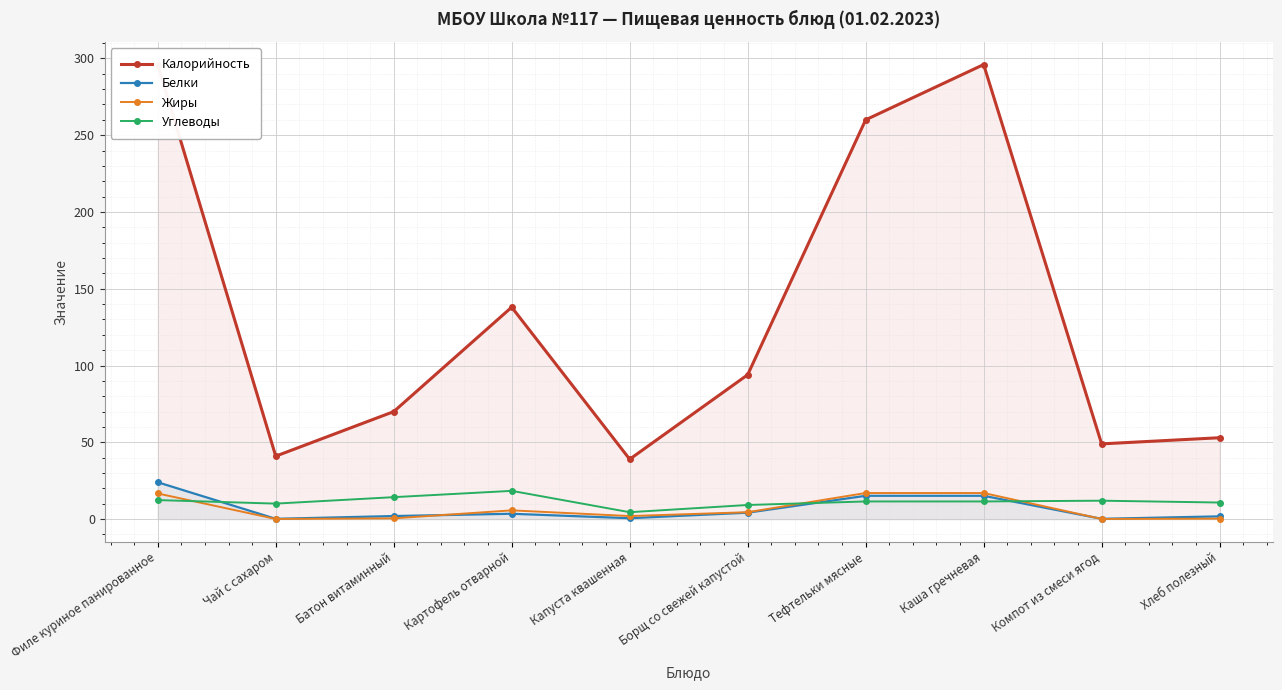

The Жиры series shows 2.0 at Капуста квашенная. True or false?

True